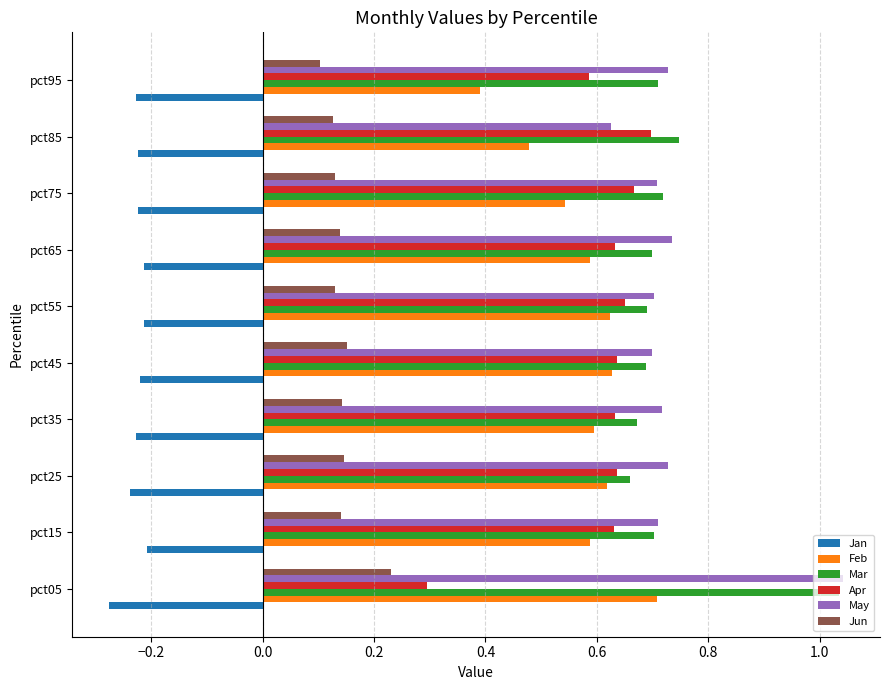

What is the difference between the highest and lowest values at pct75?

0.9